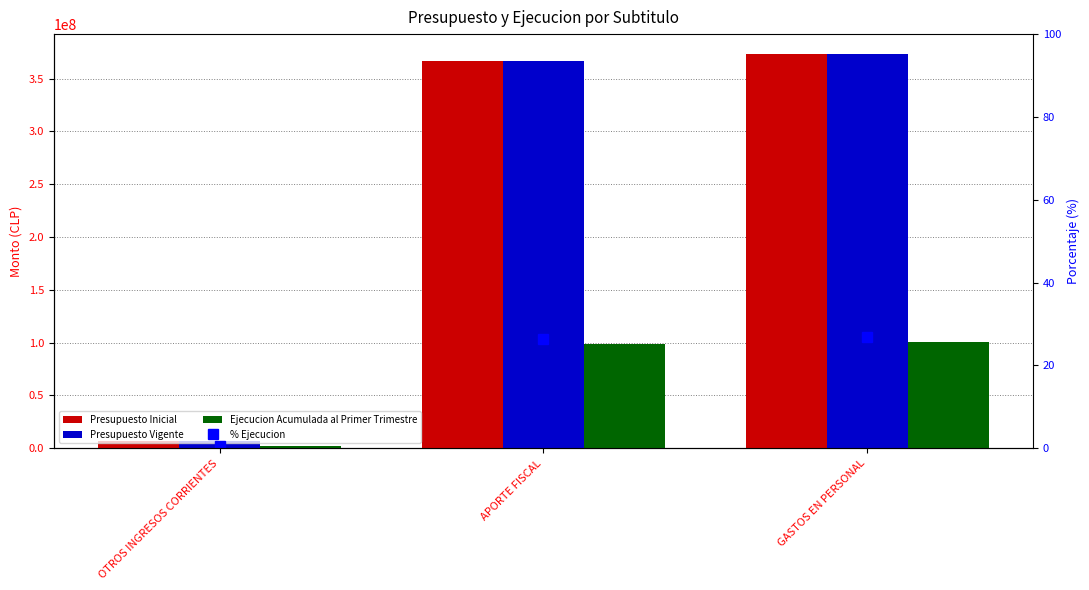

Are the bars grouped side by side (vs. stacked)?

Yes